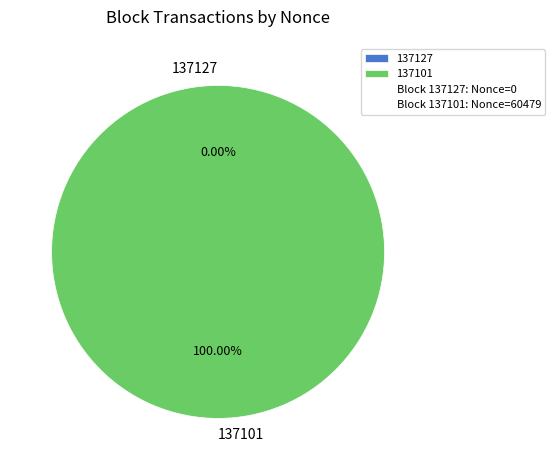

What is the largest slice in the pie chart?

137101